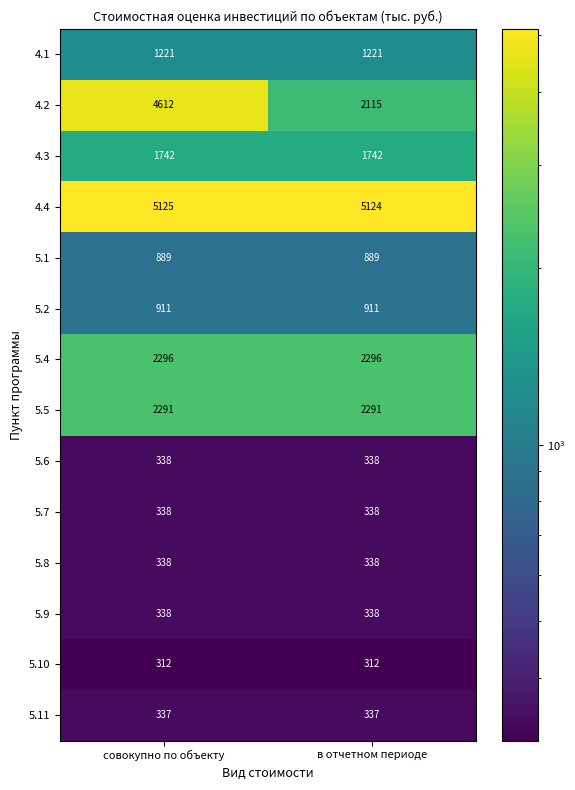

The 5.6 series shows 338 at в отчетном периоде. True or false?

True